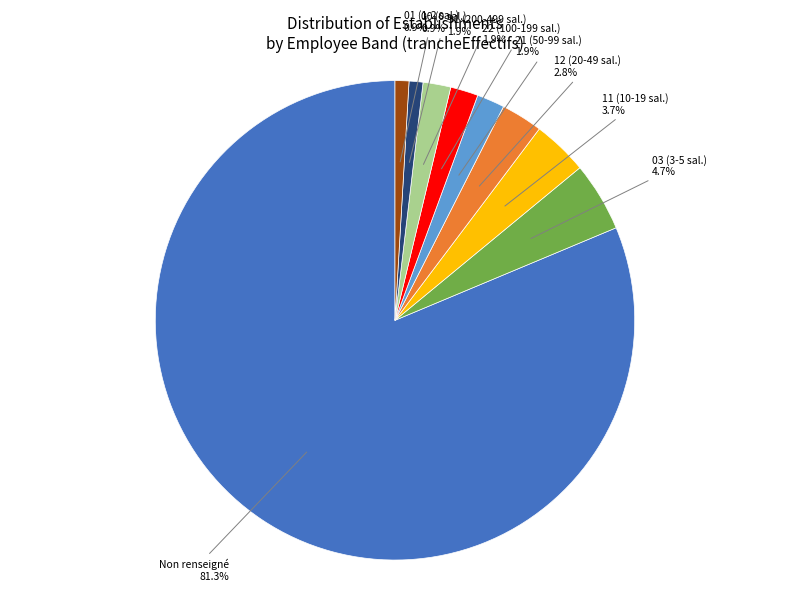

Which has a higher value, 22 (100-199 sal.) or 11 (10-19 sal.)?

11 (10-19 sal.)